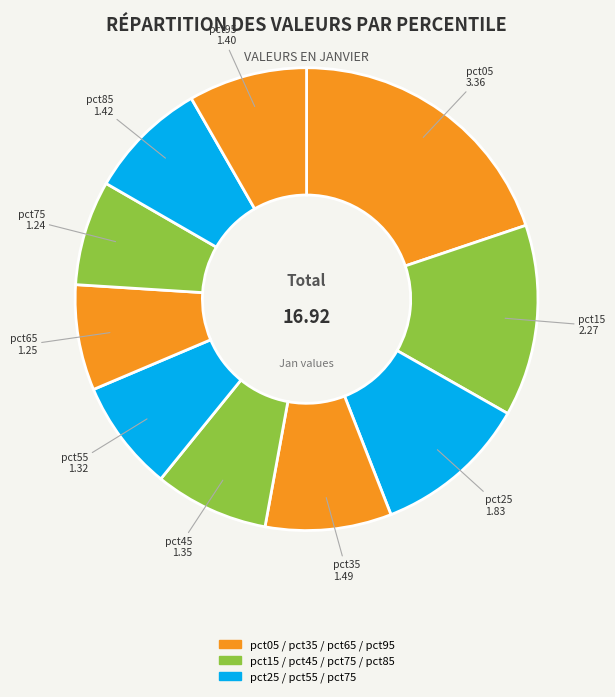

Count the number of slices in the pie.

10